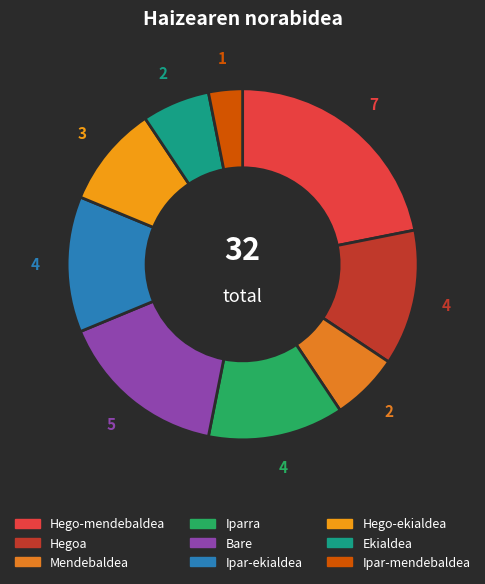

Which slice is the smallest?

Ipar-mendebaldea